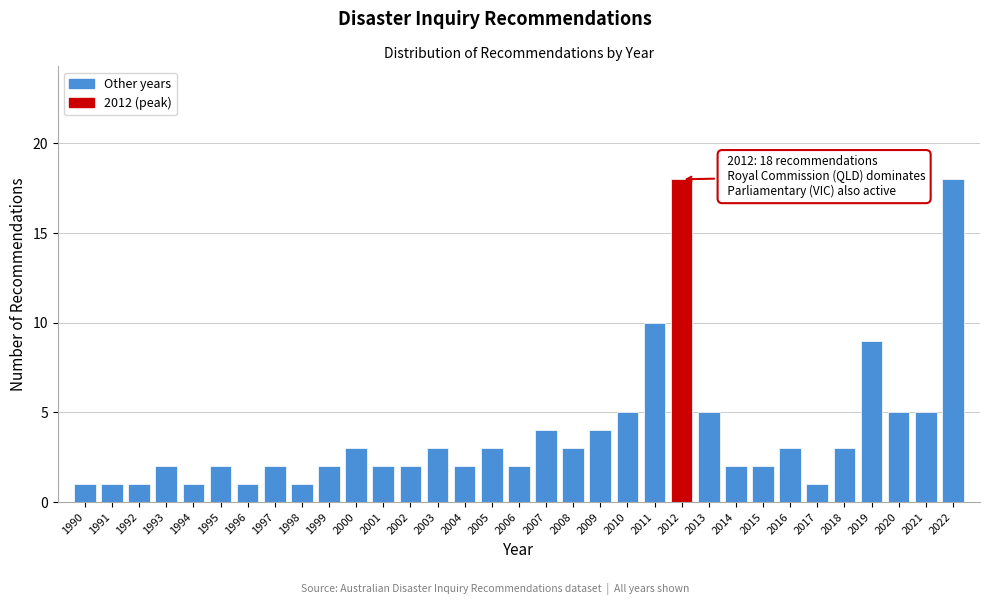

What is the difference between the values at 2013 and 1996?

4